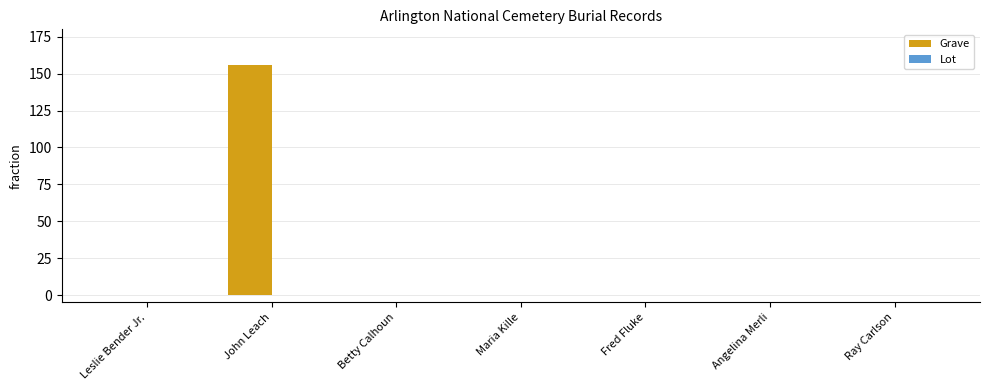

Is it true that the value at John Leach is 156?

True